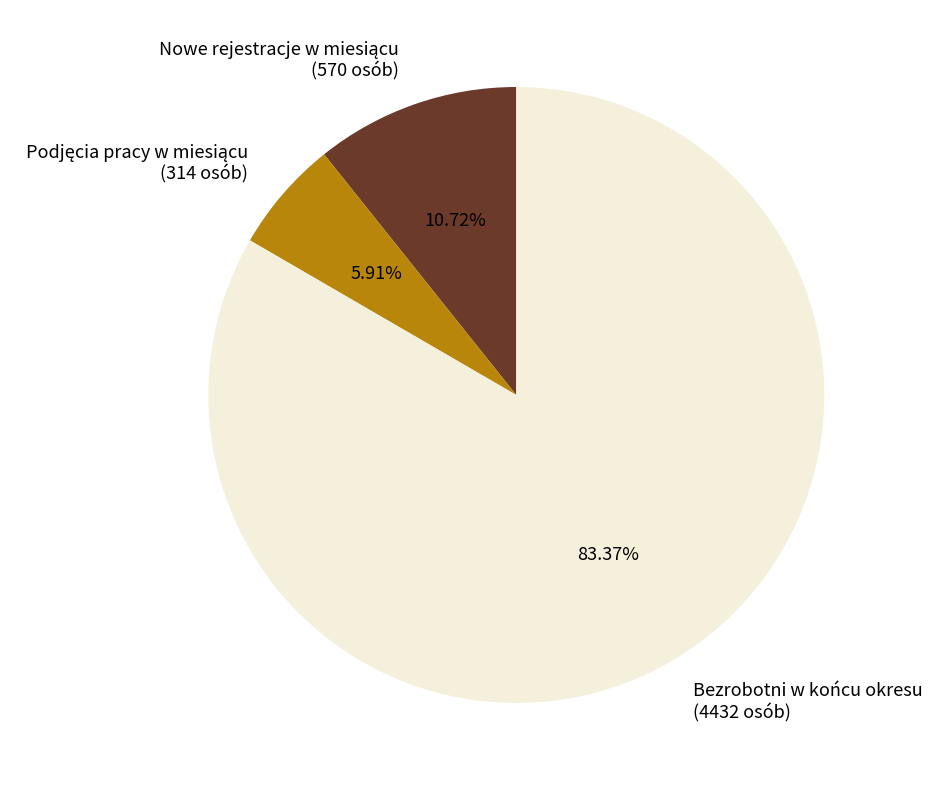

What is the majority slice?

Bezrobotni w końcu okresu (4432 osób)